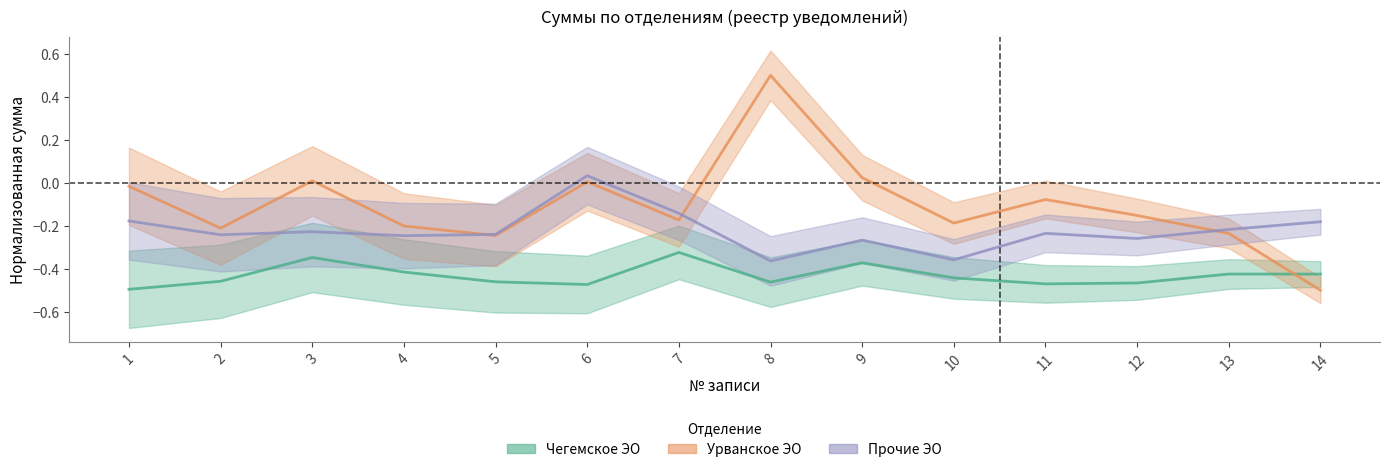

How many positive values does the Урванское ЭО series have?

4